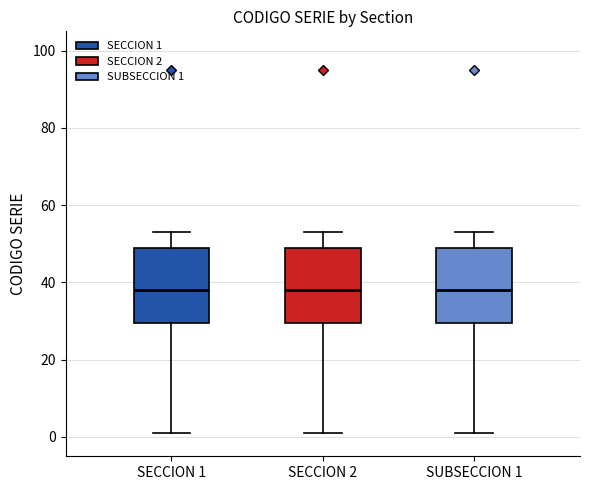

Reading left to right, transcribe this box plot: for each box, give where its median line is, the range the box spans, and where its two whiskers end, as read against the y-axis. The values are not printed on the chart, so give them approximately, as read against the axis.

SECCION 1: median 38, box 30 to 50, whiskers 2 to 54
SECCION 2: median 38, box 30 to 50, whiskers 2 to 54
SUBSECCION 1: median 38, box 30 to 50, whiskers 2 to 54